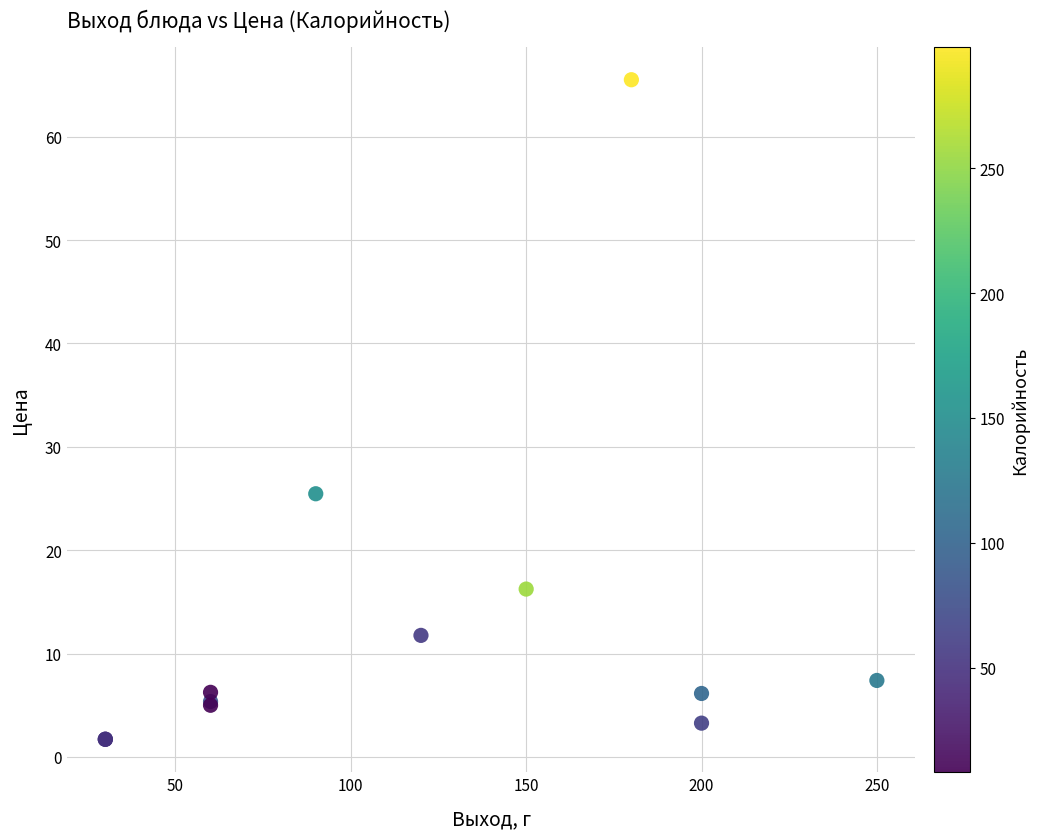

What Y value in the scatter plot is closest to 33?

25.5